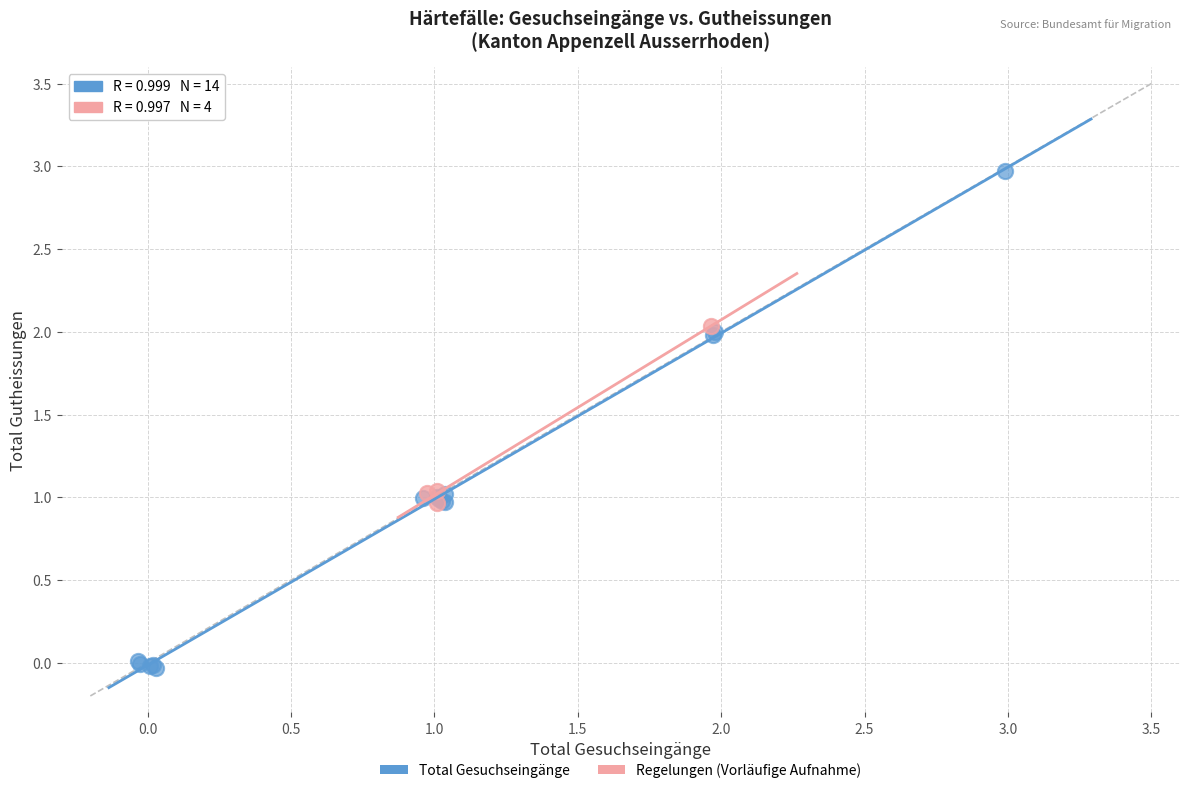

Which series contains the lowest Y value?

Total Gesuchseingänge